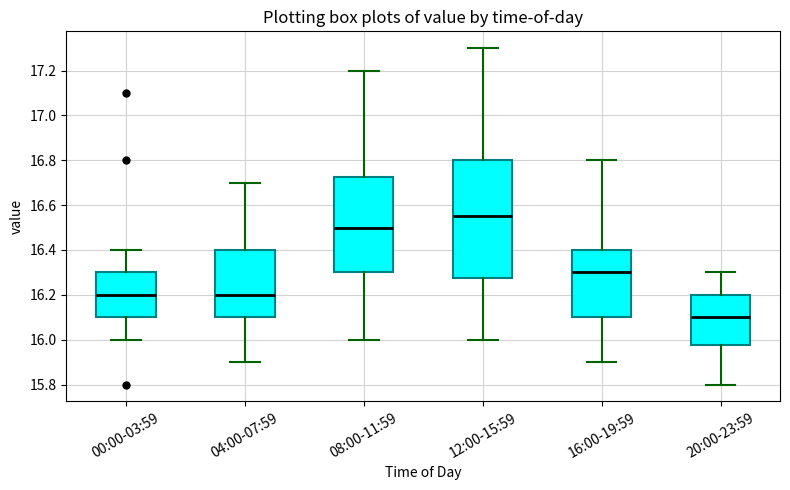

Which box has the highest median line?

12:00-15:59